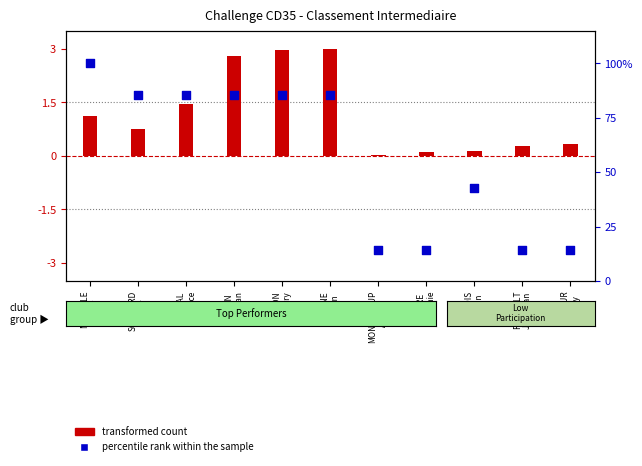

Which series has the widest spread of Y values?

percentile rank within the sample